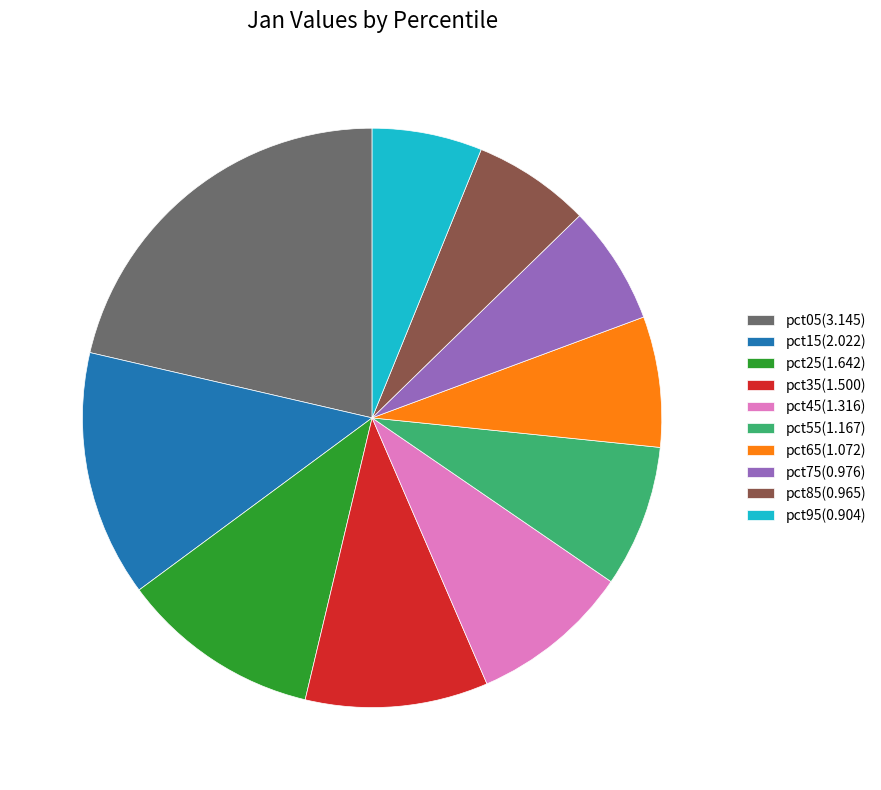

Is the sum of pct95(0.904) and pct25(1.642) greater than half?

No